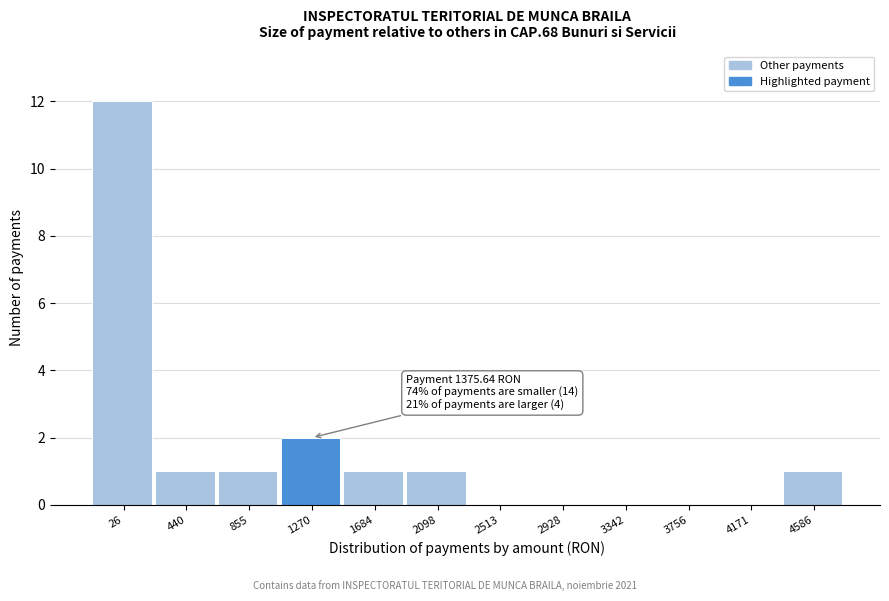

Reading right to left, what are all the values shown in this chart?

4586=1	4171=0	3756=0	3342=0	2928=0	2513=0	2098=1	1684=1	1270=2	855=1	440=1	26=12